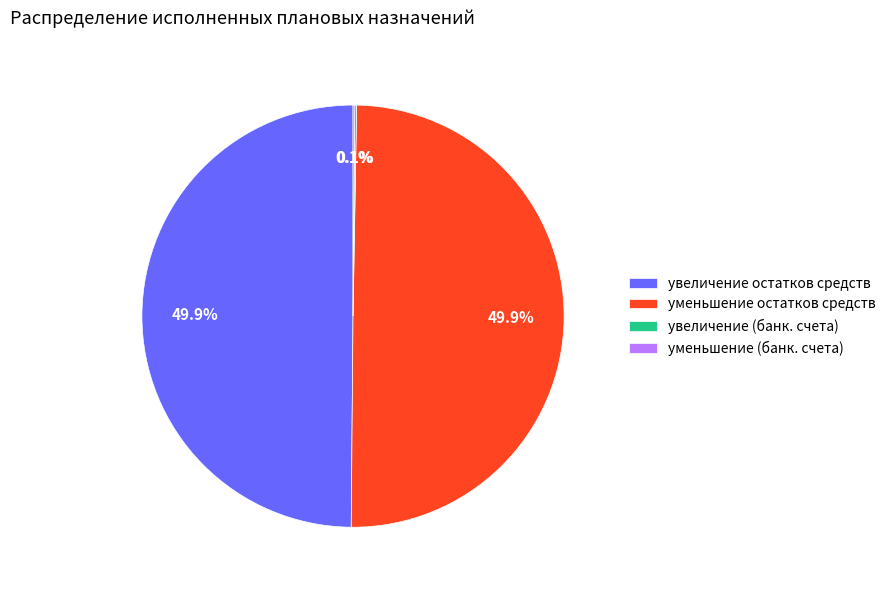

Is the sum of увеличение остатков средств and уменьшение остатков средств greater than half?

Yes